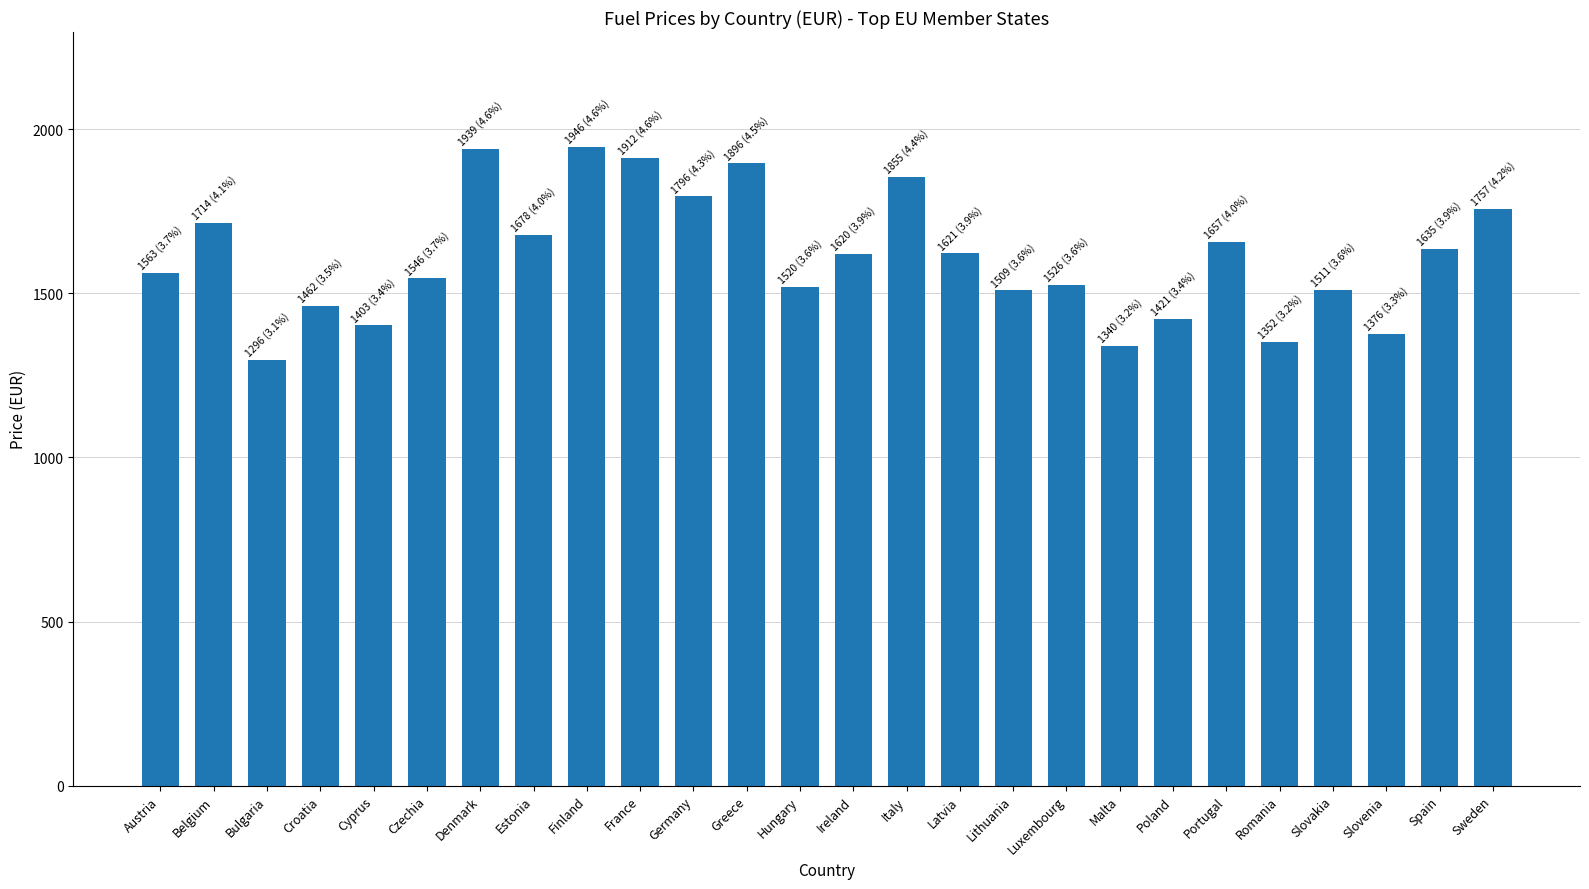

What is the difference between the values at Bulgaria and Cyprus?

106.3